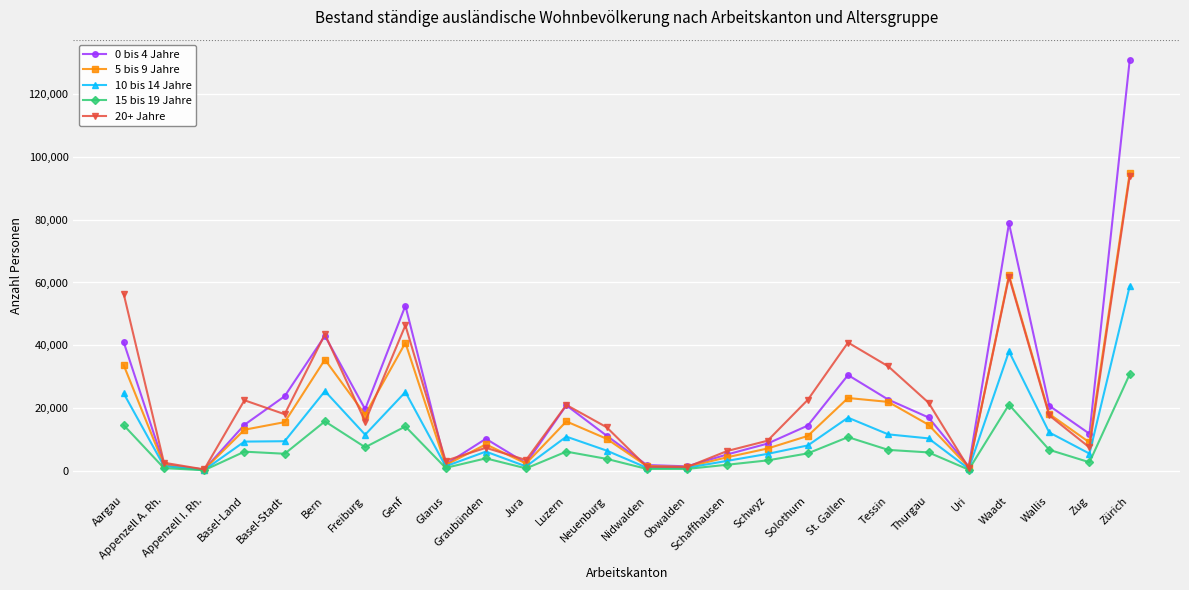

Where does the 5 bis 9 Jahre series first go above 13092?

Aargau